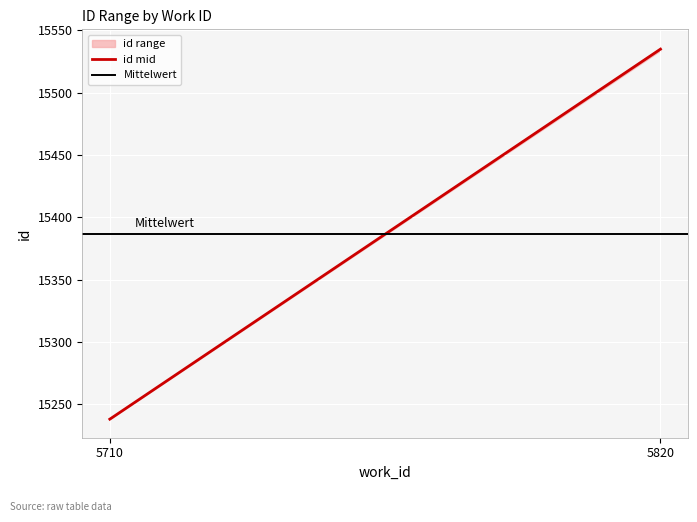

What is the total value across all series at 5710?

30624.5